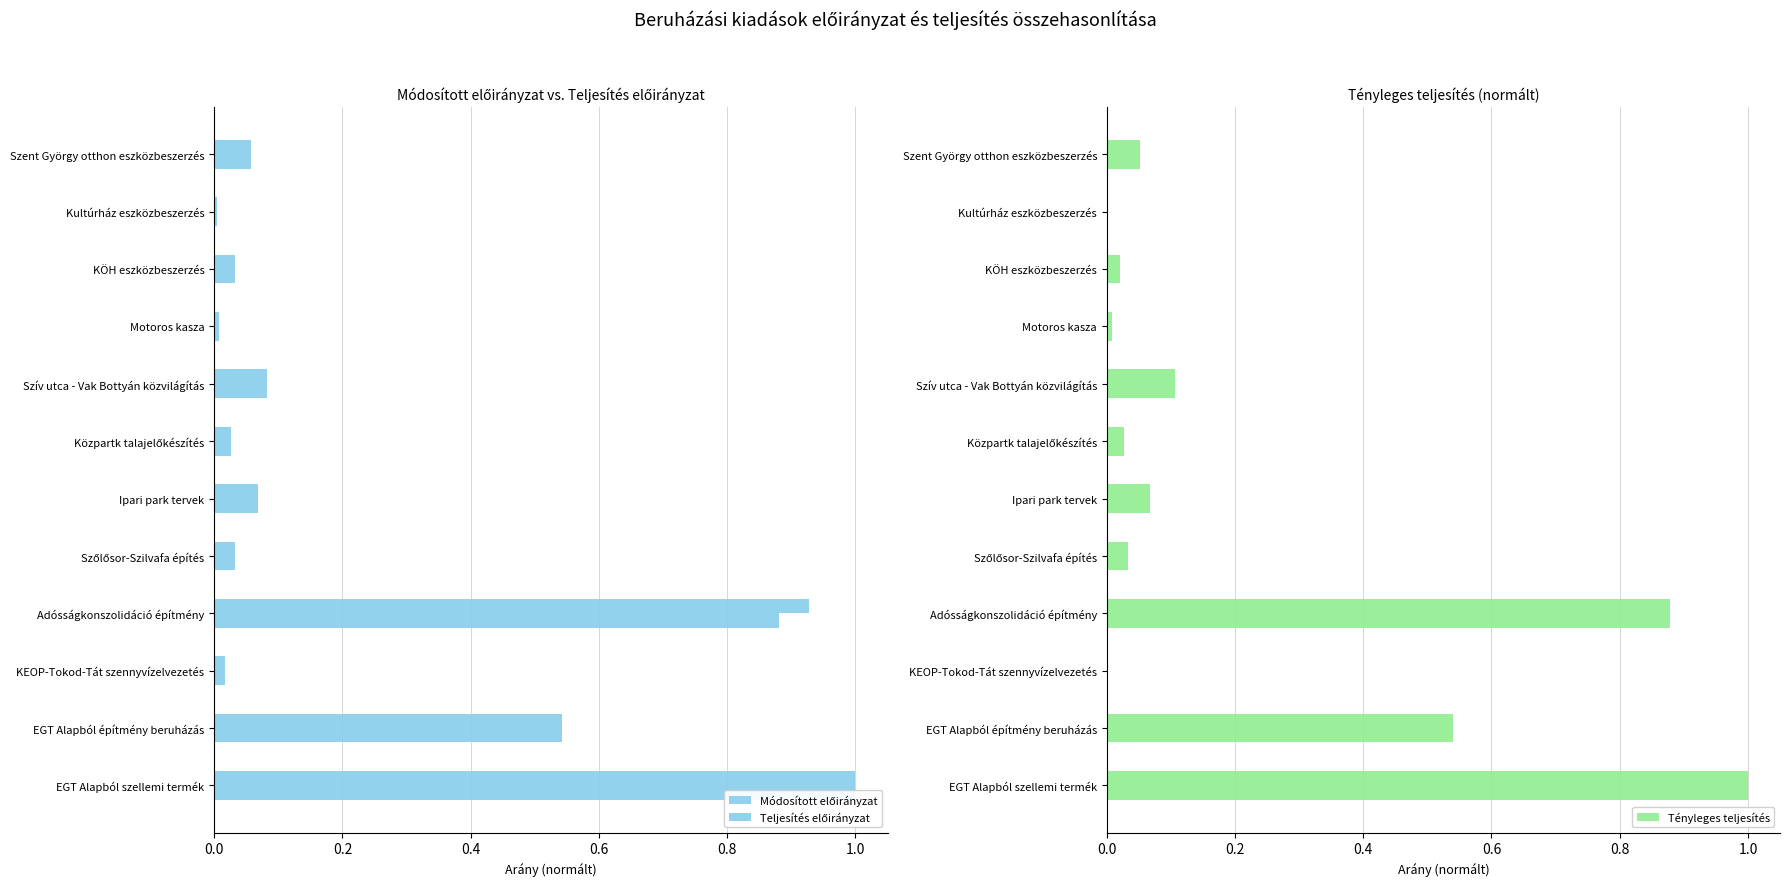

How many bars are there in each group?

3